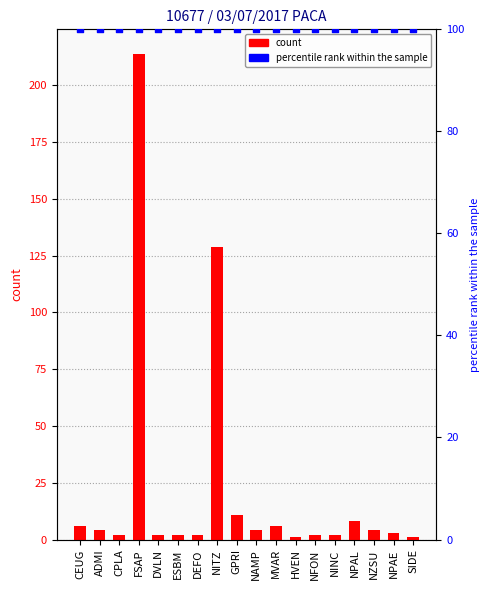

Which series has the largest total across all categories?

percentile rank within the sample